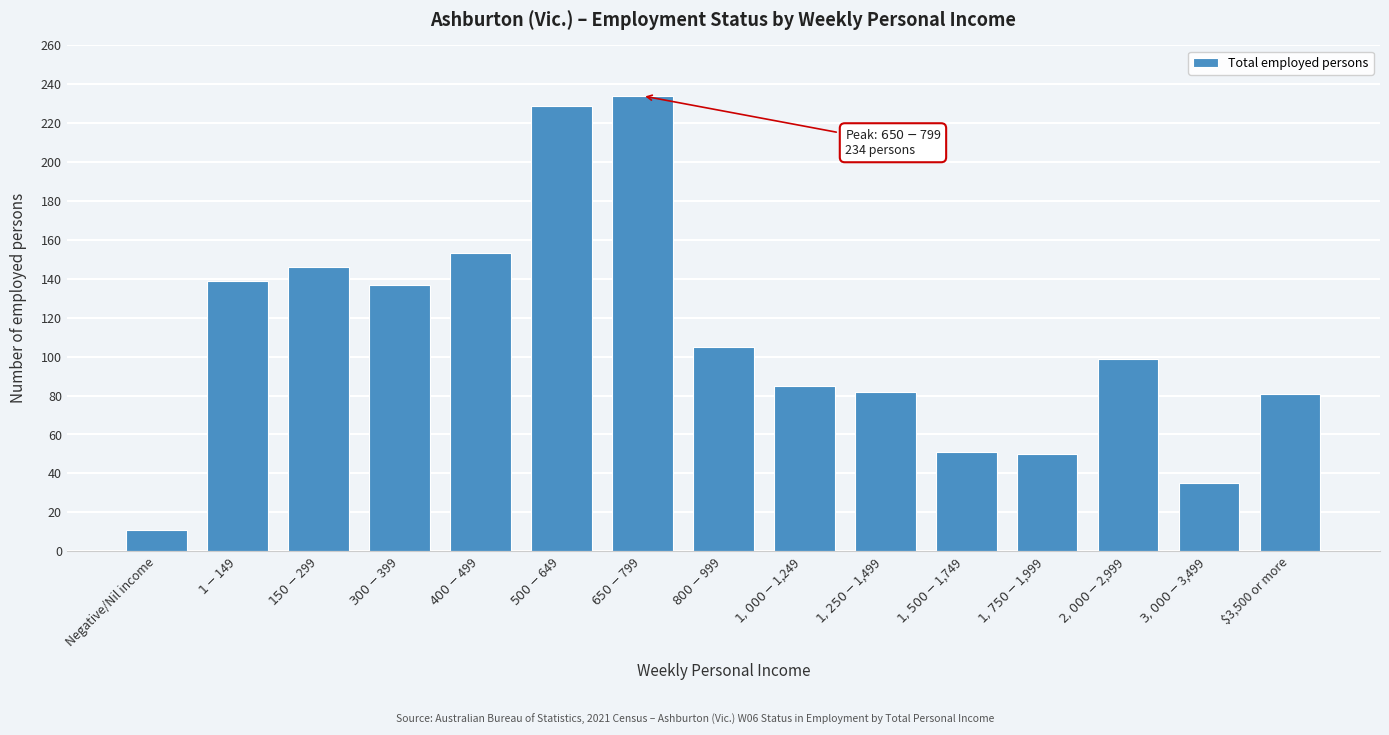

What is the value of the 5th bar from the left?

153